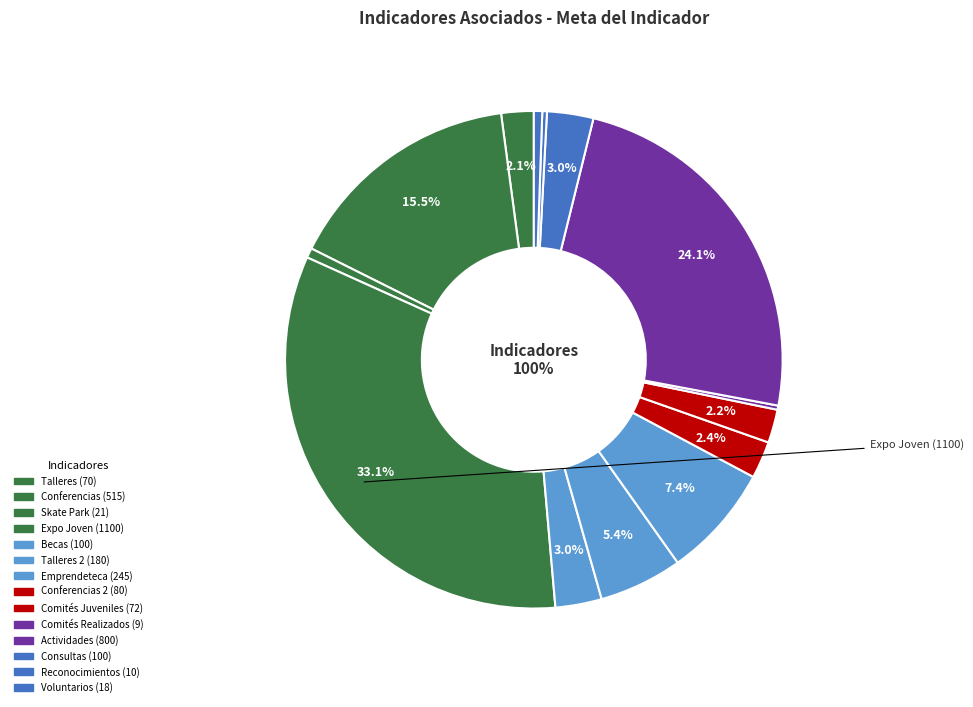

Is it true that Comités Realizados (9) is 0% of the pie?

True